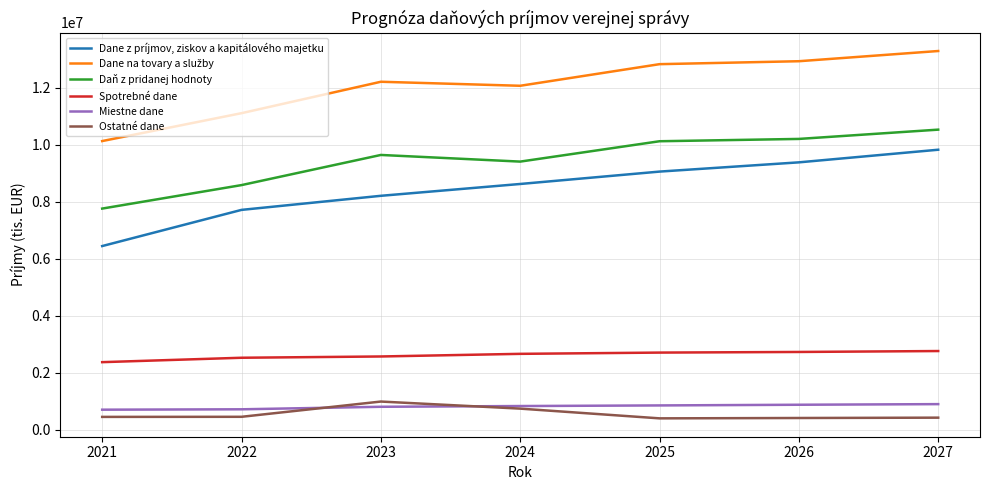

What is the minimum value for Miestne dane?

701418.0